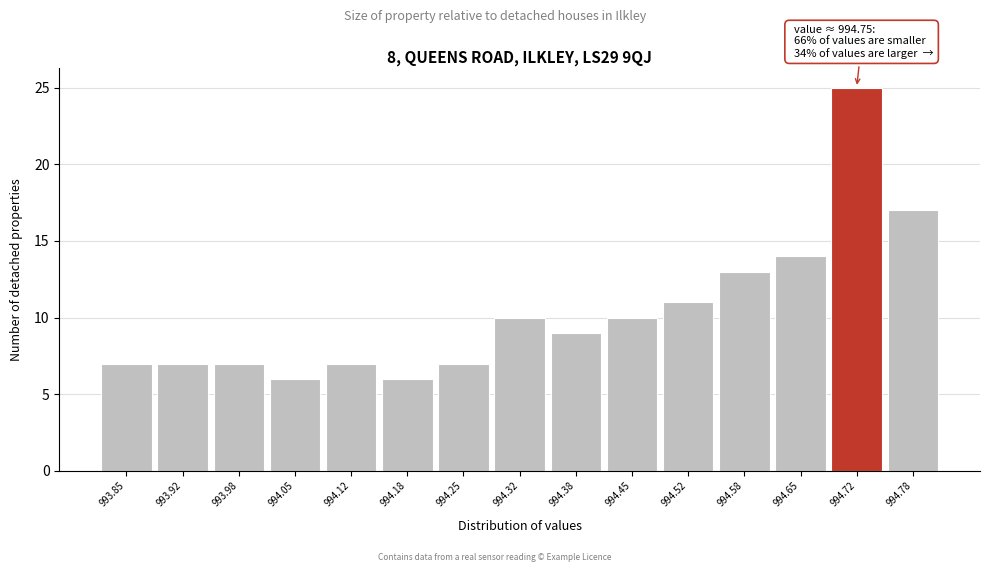

Reading left to right, what are all the values shown in this chart?

7	7	7	6	7	6	7	10	9	10	11	13	14	25	17